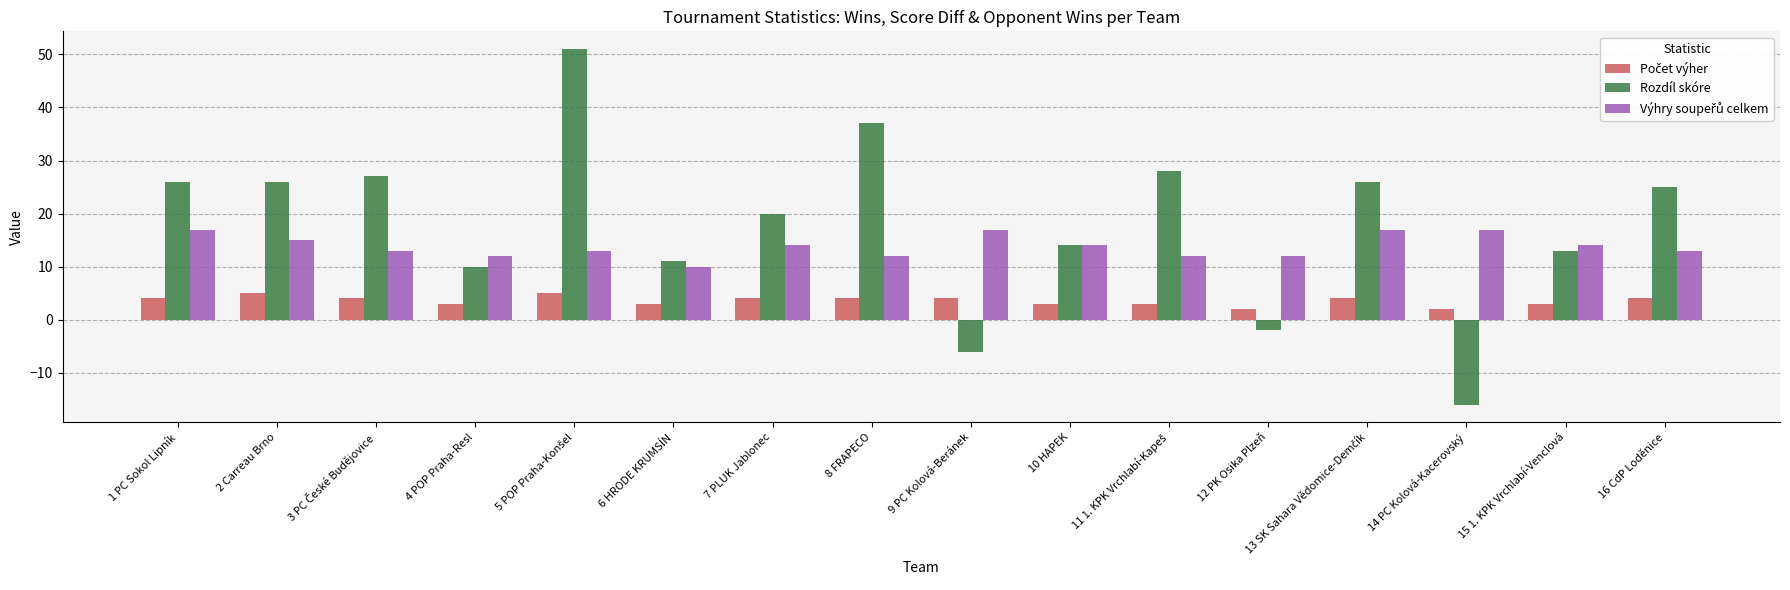

What is the difference between the highest and lowest values at 16 CdP Loděnice?

21